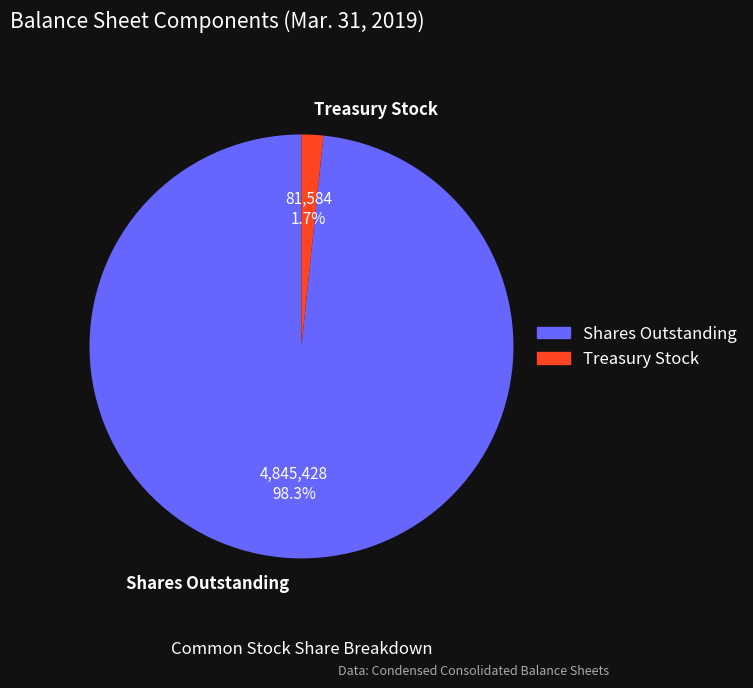

Does any single category account for the majority?

Yes